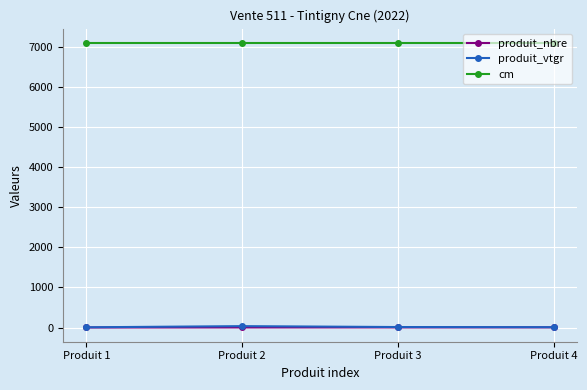

True or false: produit_nbre and cm intersect in this chart.

False